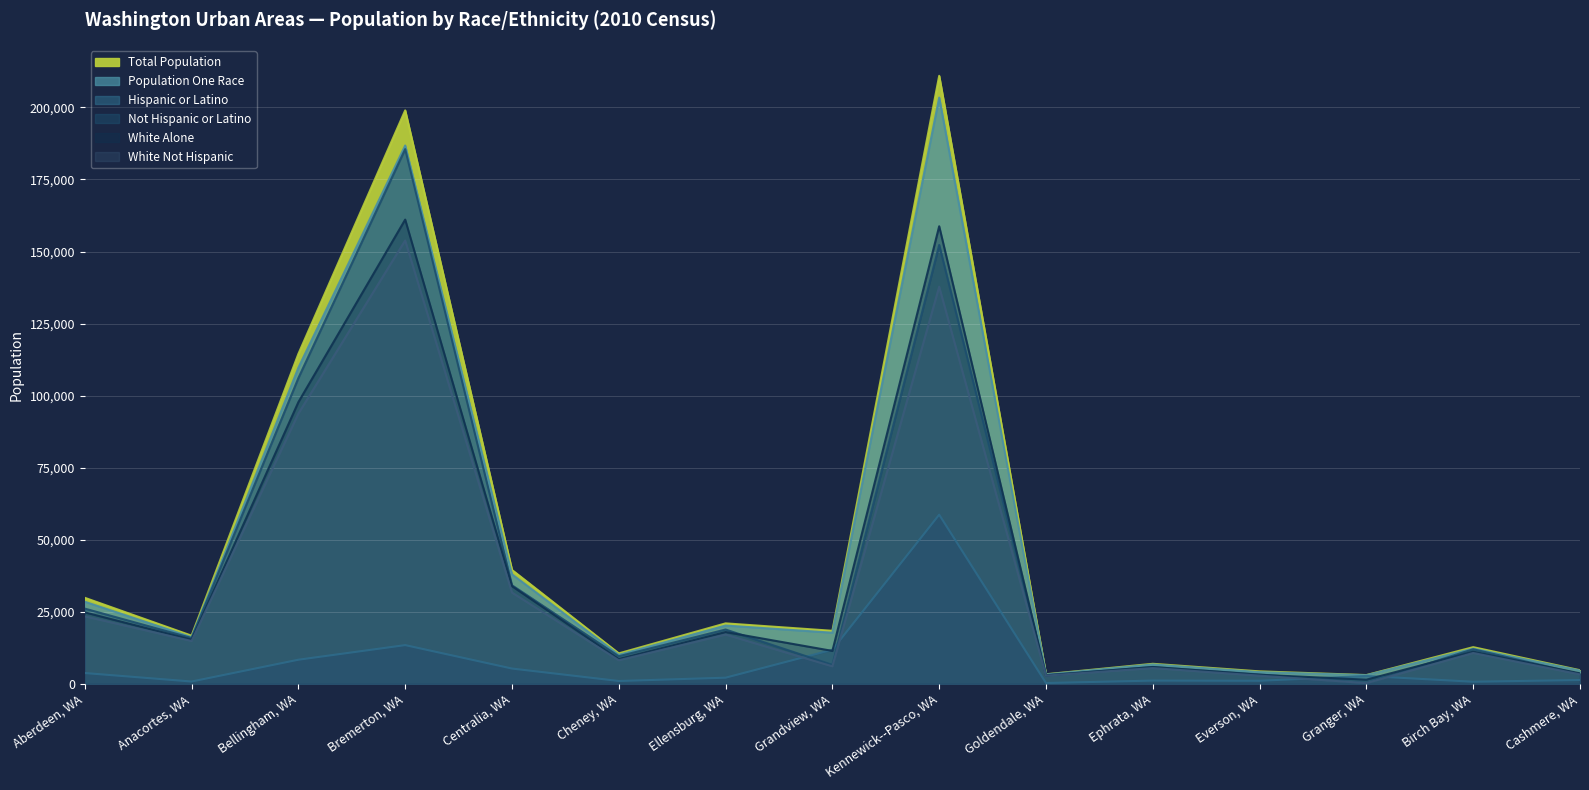

What is the maximum value for Not Hispanic or Latino?

185539